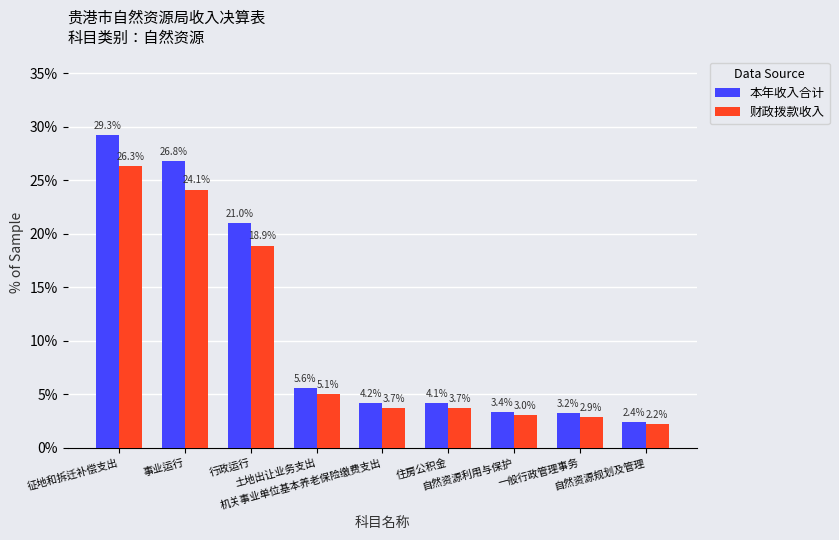

Rank the series by their maximum value, from lowest to highest.

财政拨款收入, 本年收入合计